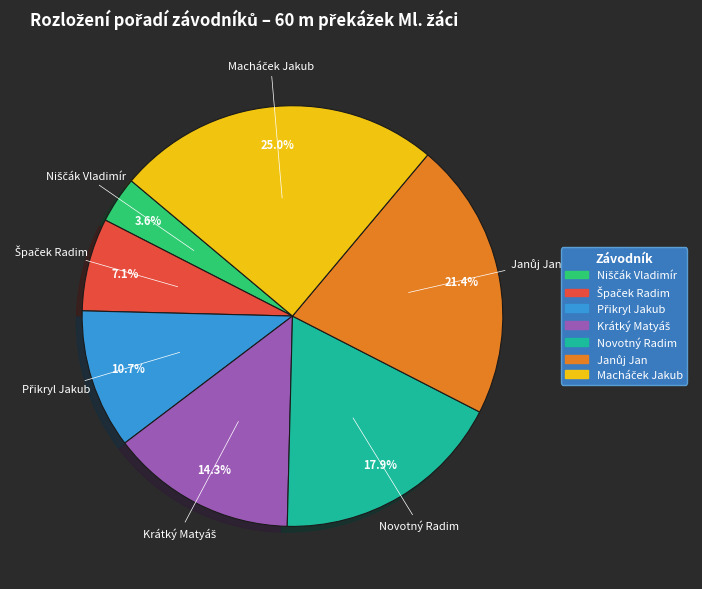

Is there any slice that represents more than half of the pie?

No